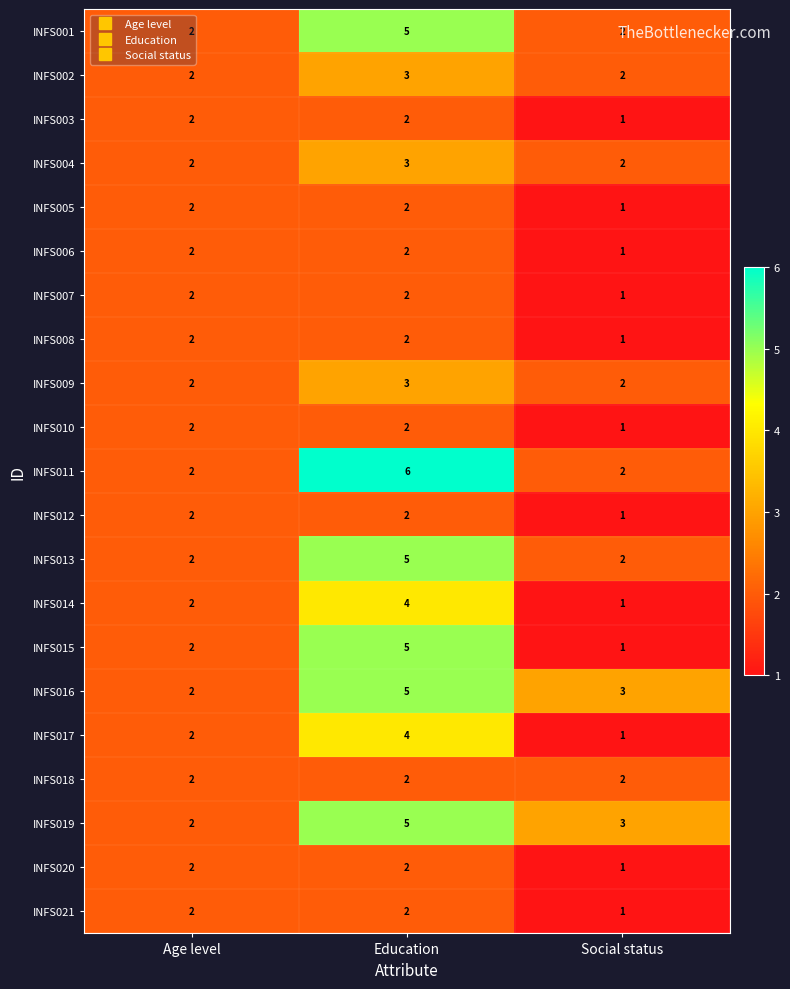

At which category is the sum across all series the highest?

Education